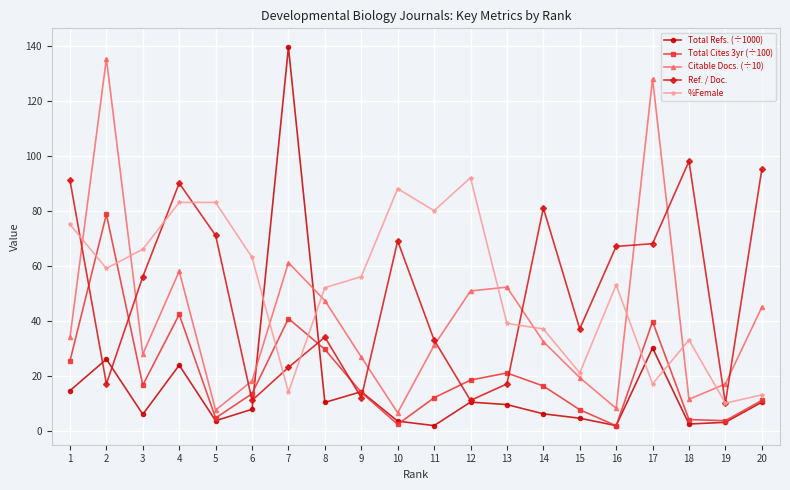

Is it true that %Female equals 33.8 at 1?

False